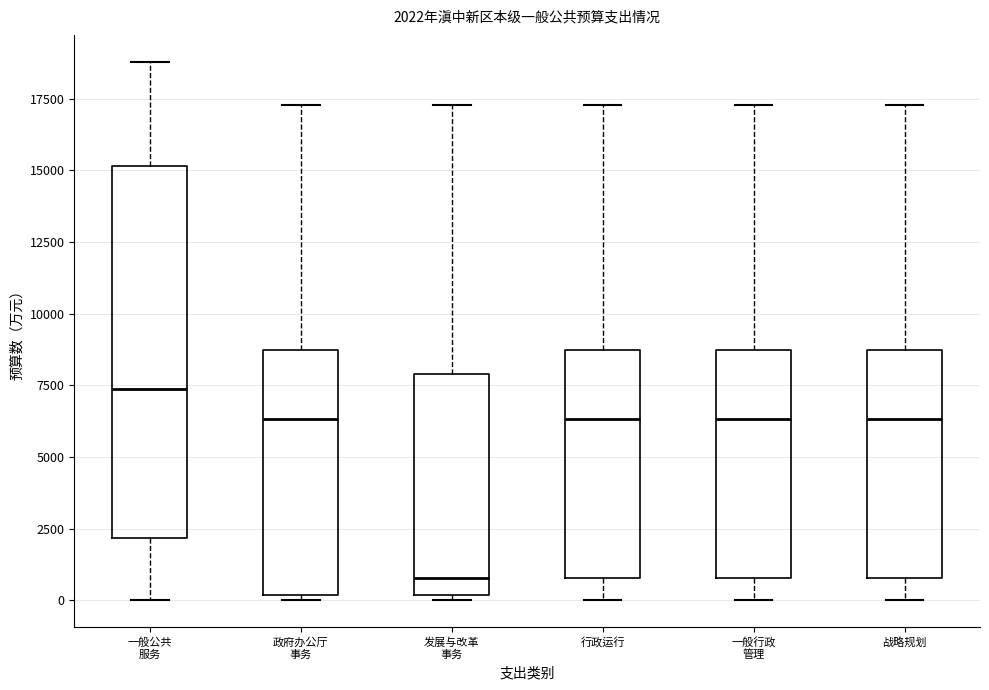

Which box is the tallest, from its lower edge to its upper edge?

一般公共 服务